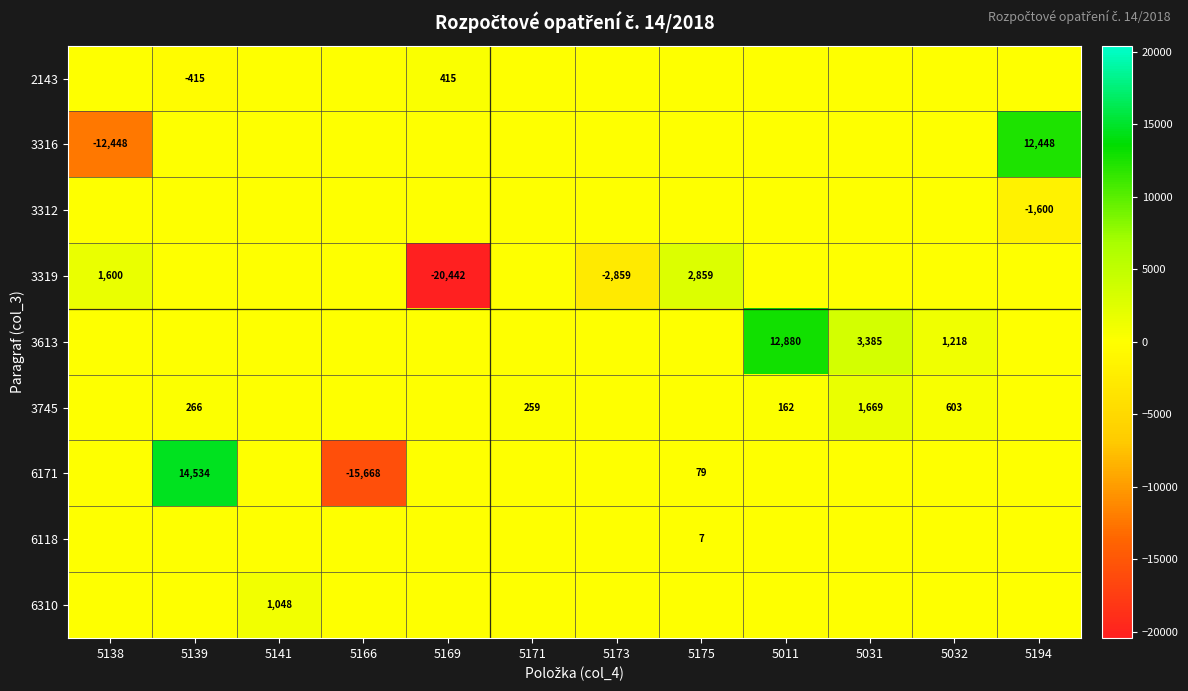

What is the minimum value for 3312?

-1600